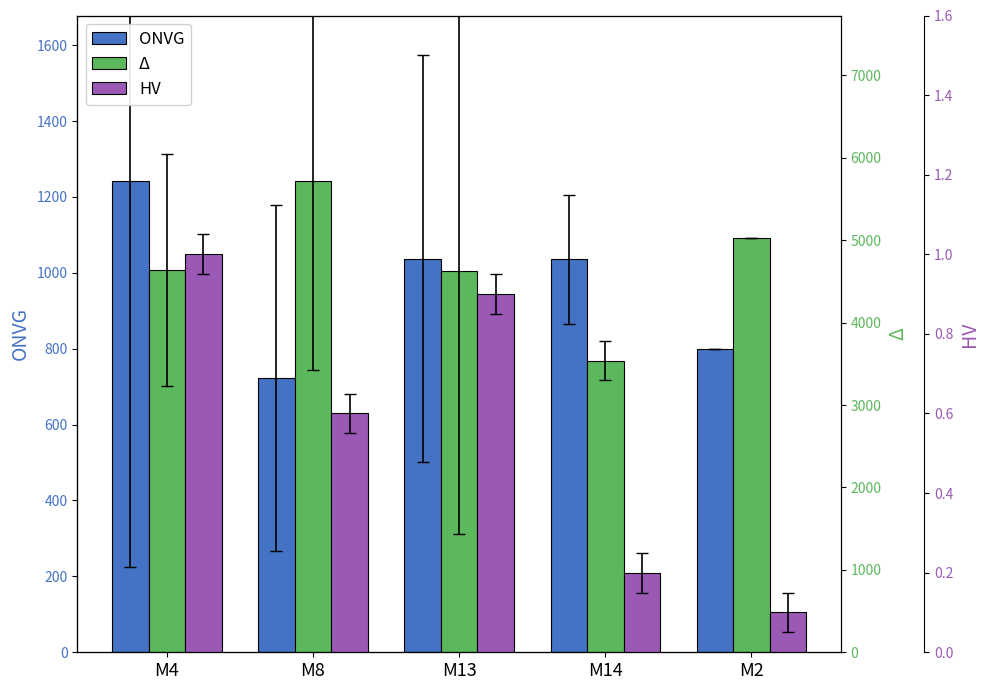

Rank the series by their average value, from highest to lowest.

Δ, ONVG, HV